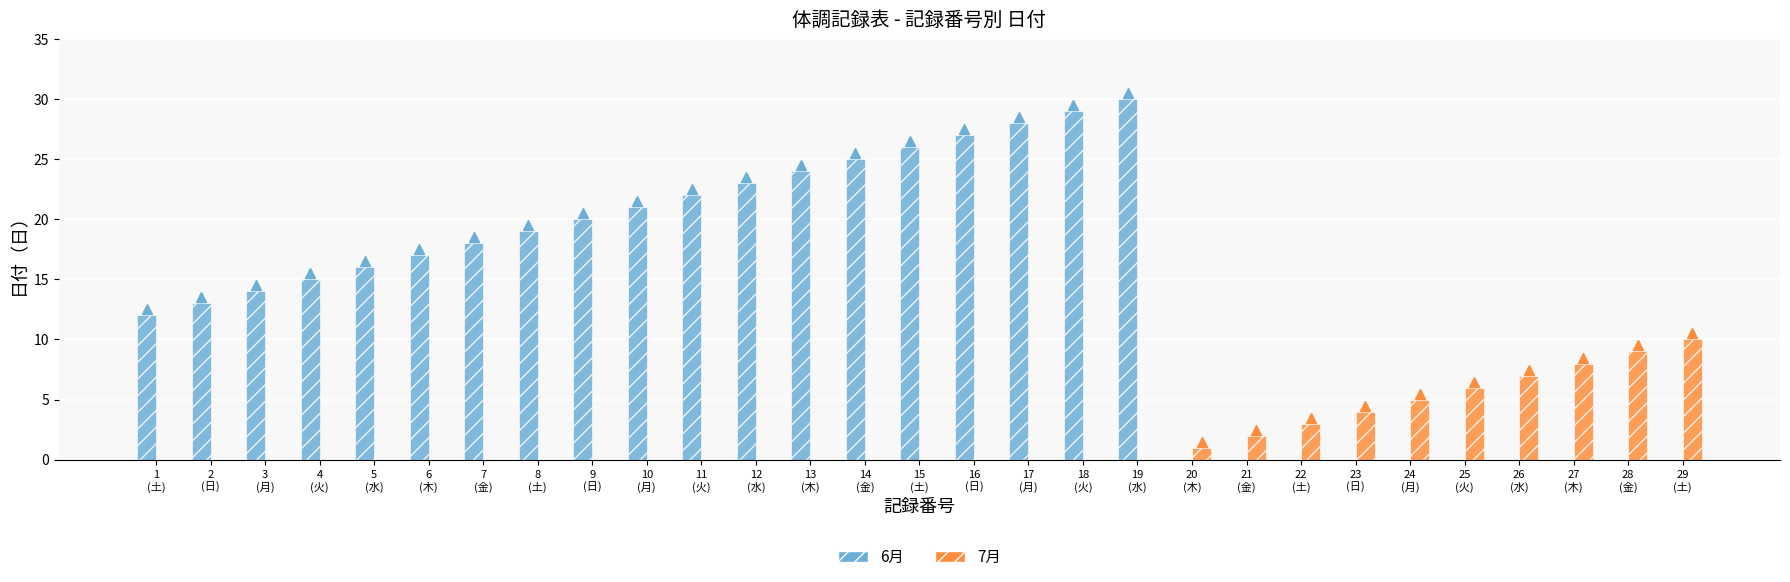

The 7月 series shows 0 at 15
(土). True or false?

True